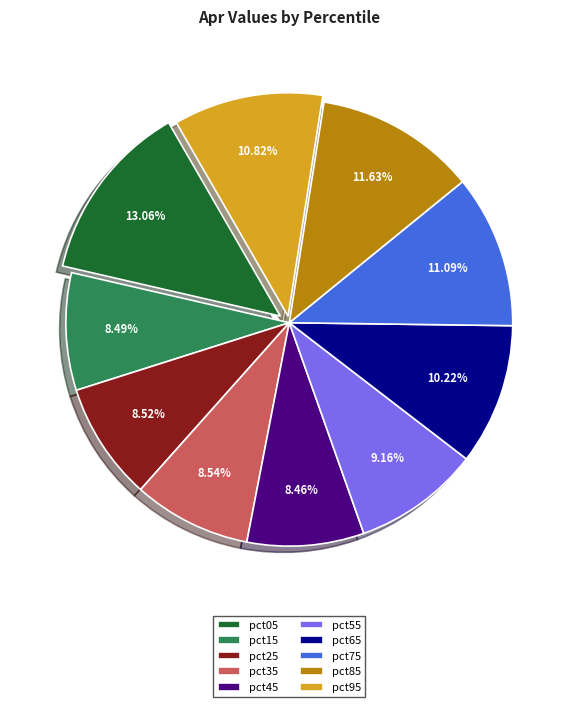

To the nearest percent, what is the difference between the pct65 and pct95 slice percentages?

1%